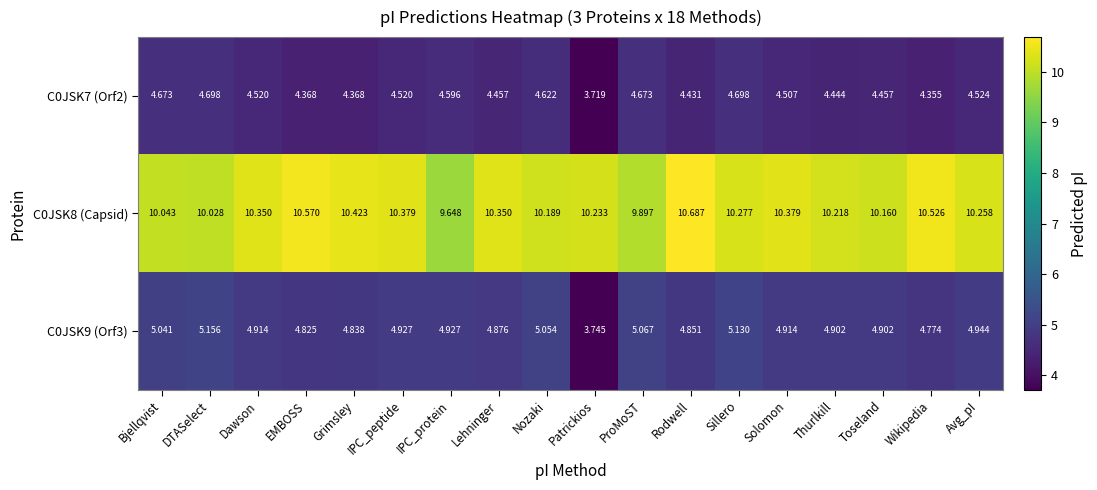

What is the total value across all series at Solomon?

19.8